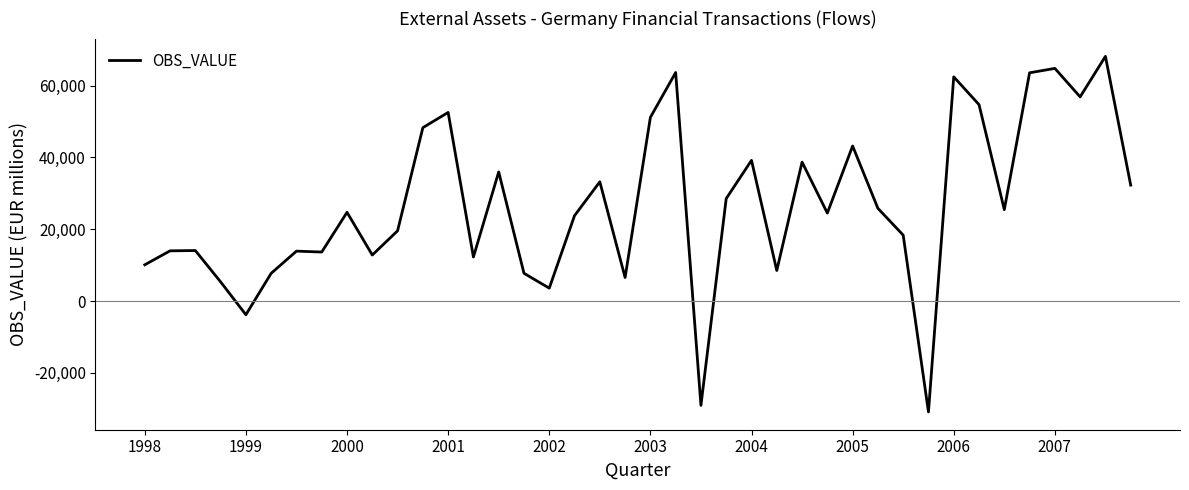

What is the difference between the maximum and minimum values?

99062.7